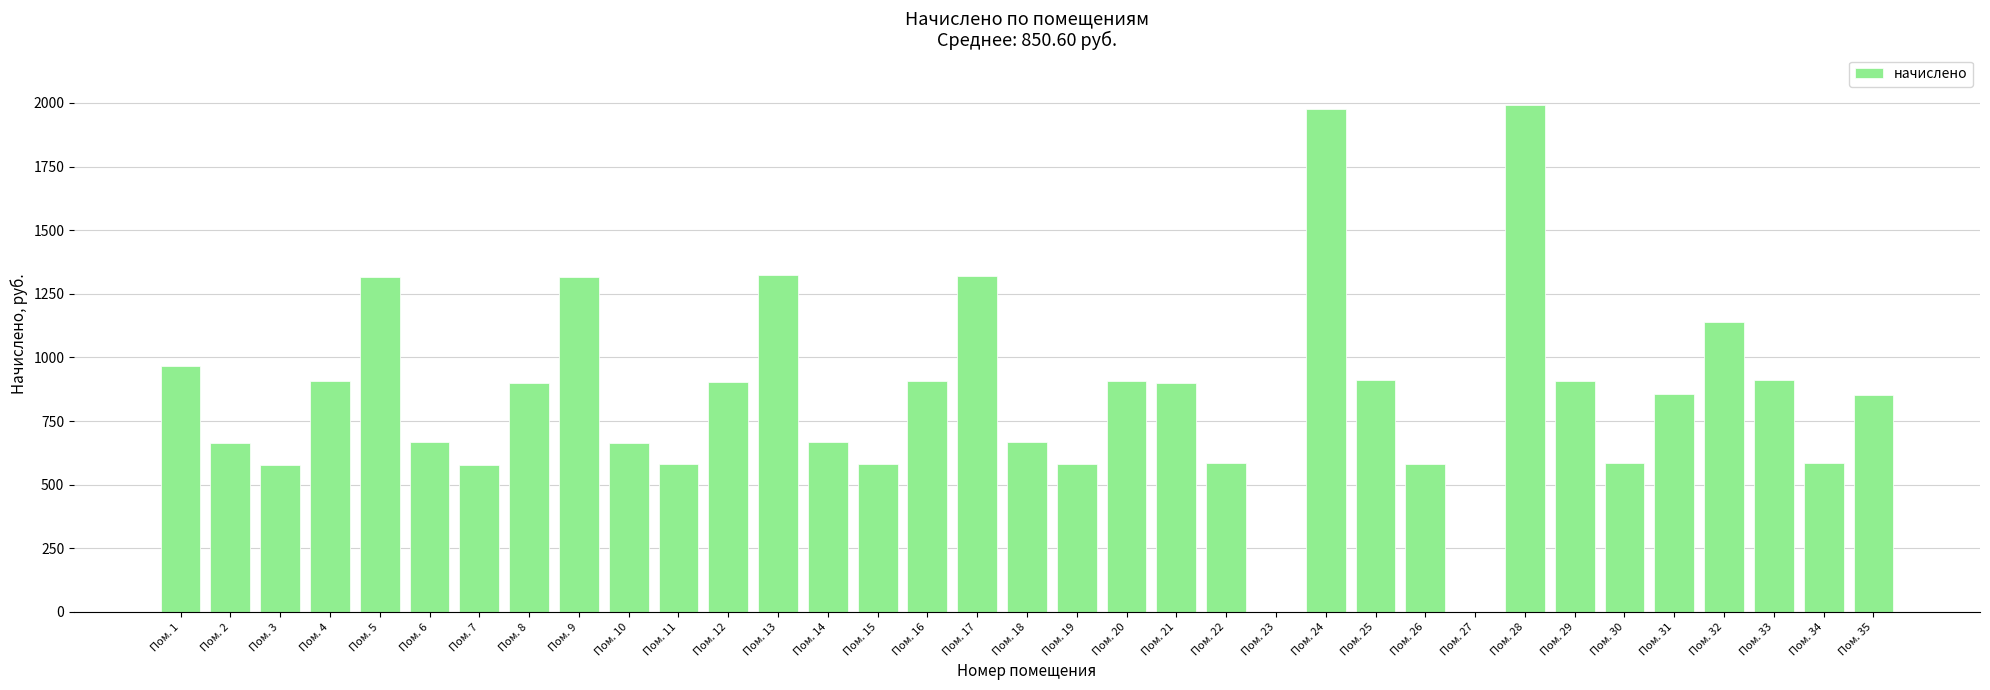

How many distinct data groups are displayed?

1